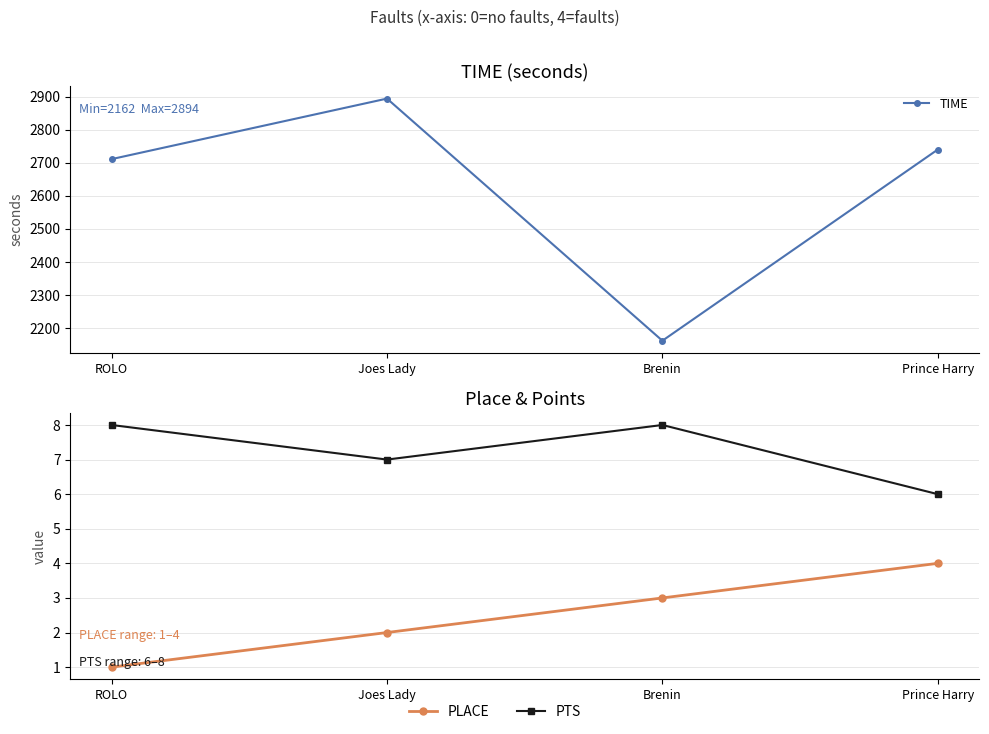

Reading left to right, what are all the values shown in this chart?

TIME: ROLO=2711	Joes Lady=2894	Brenin=2162	Prince Harry=2740
PLACE: ROLO=1	Joes Lady=2	Brenin=3	Prince Harry=4
PTS: ROLO=8	Joes Lady=7	Brenin=8	Prince Harry=6